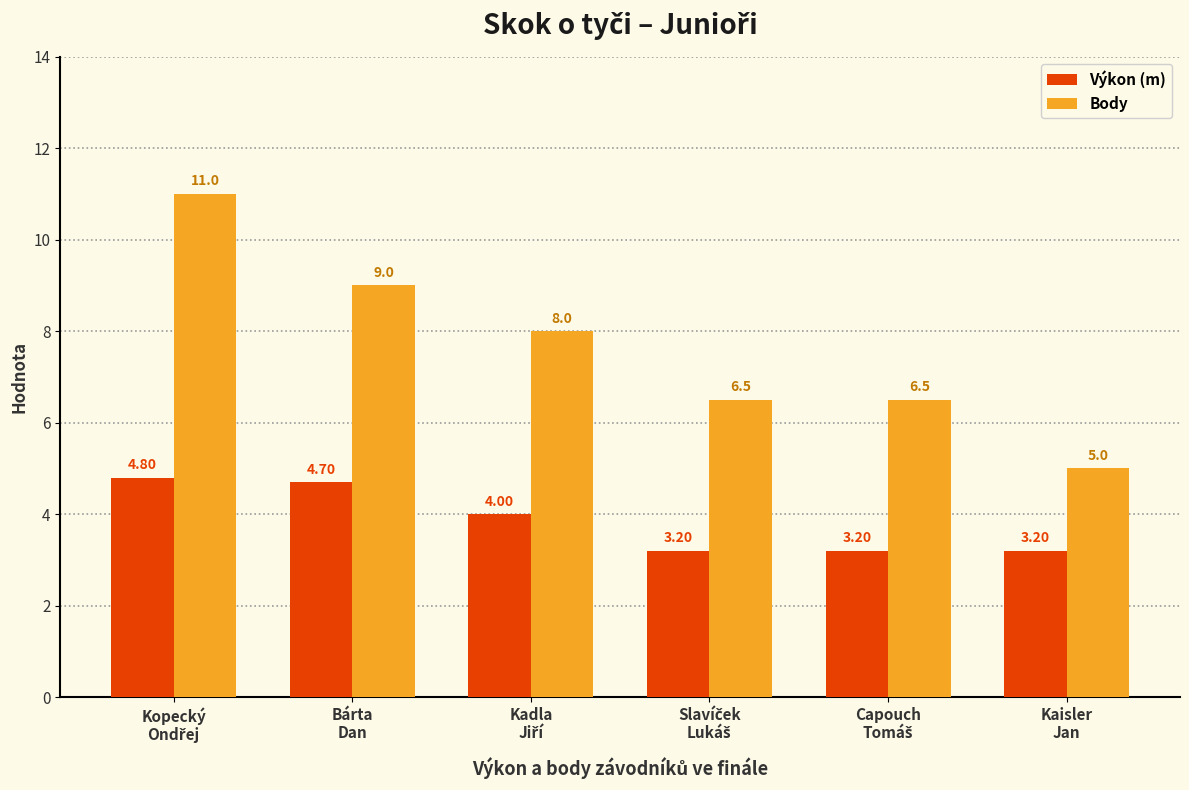

Rank the series by their average value, from highest to lowest.

Body, Výkon (m)